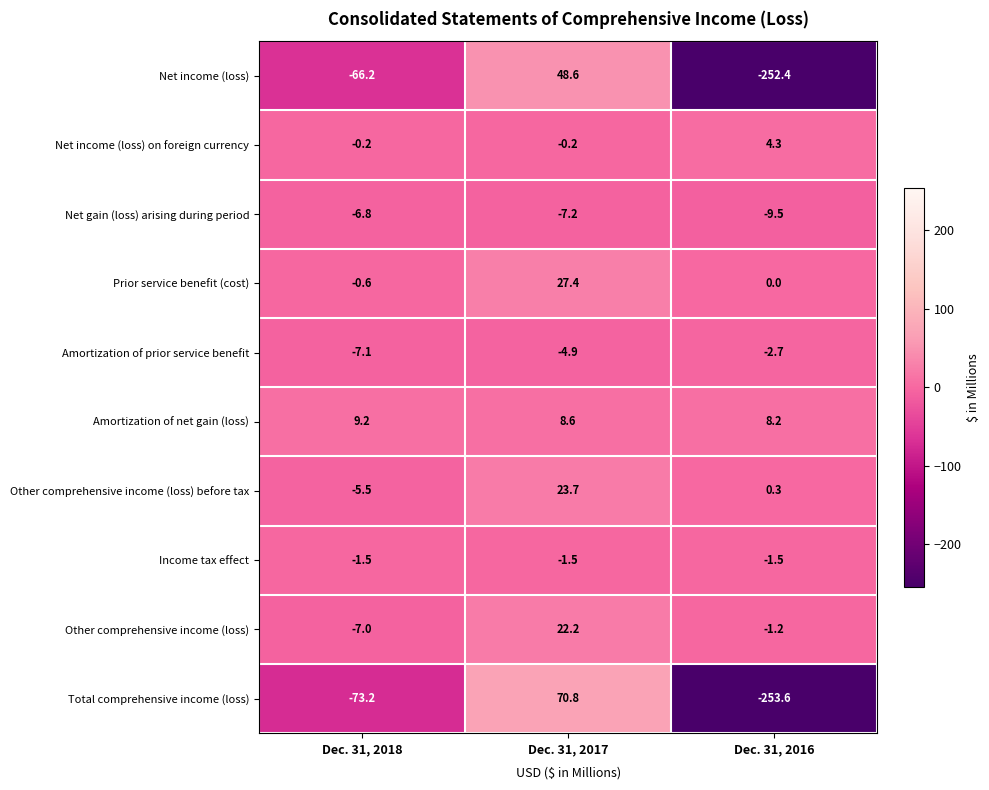

Is it true that Other comprehensive income (loss) before tax equals -5.5 at Dec. 31, 2018?

True